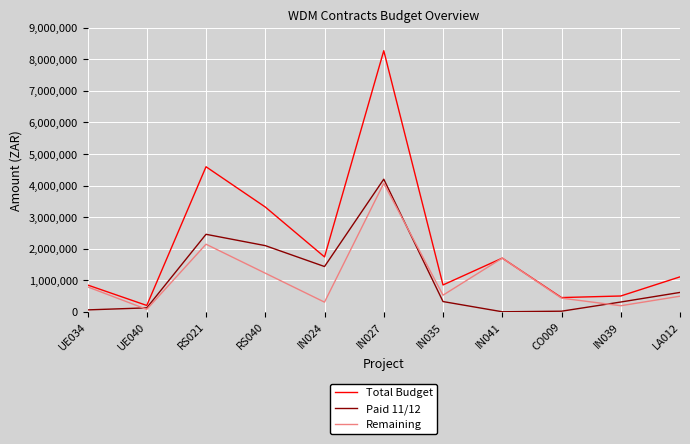

The value of Total Budget at IN041 is 867394.5. True or false?

False